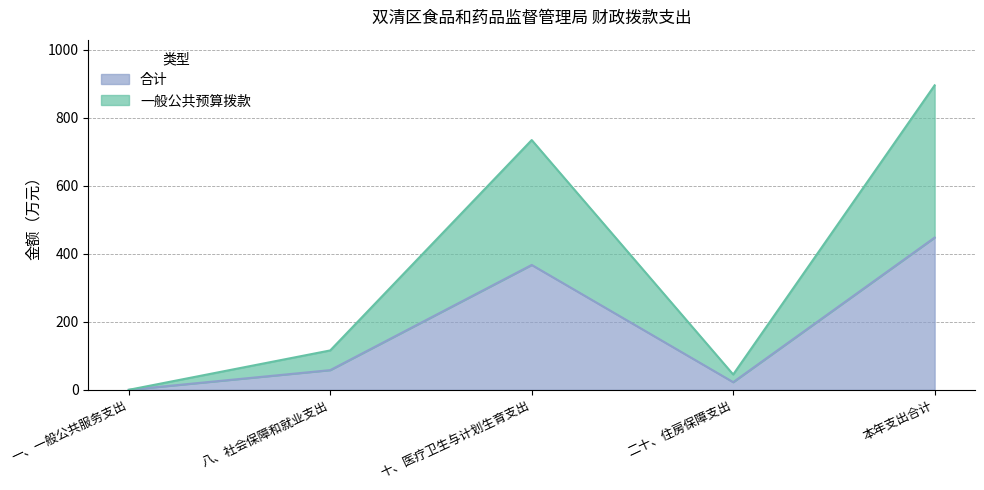

What is the difference between the maximum and minimum values in the 合计 series?

447.7